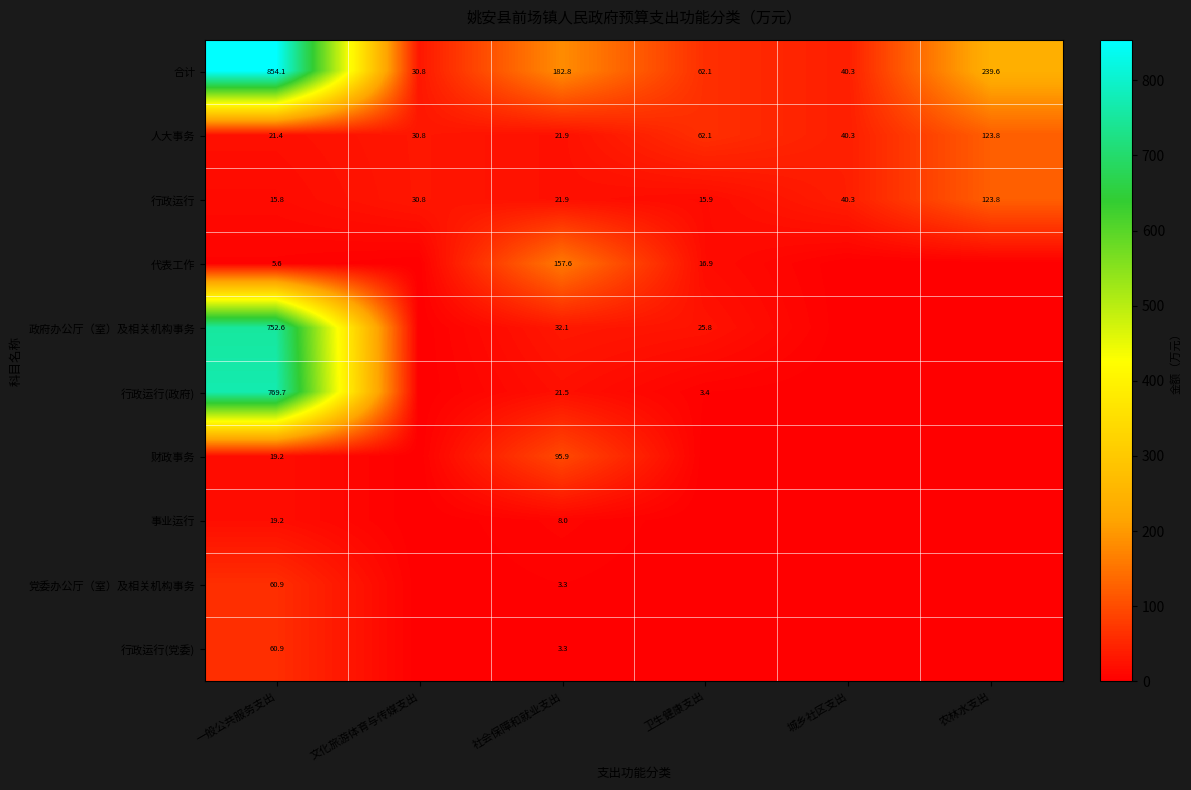

Is it true that 行政运行(党委) equals 60.9 at 一般公共服务支出?

True